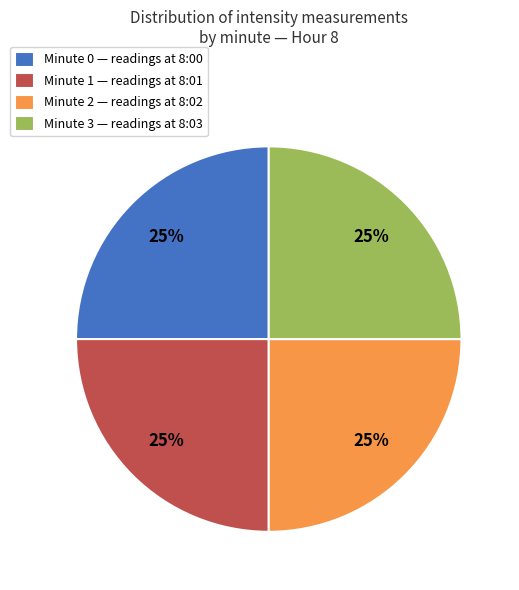

How many slices are in this pie chart?

4